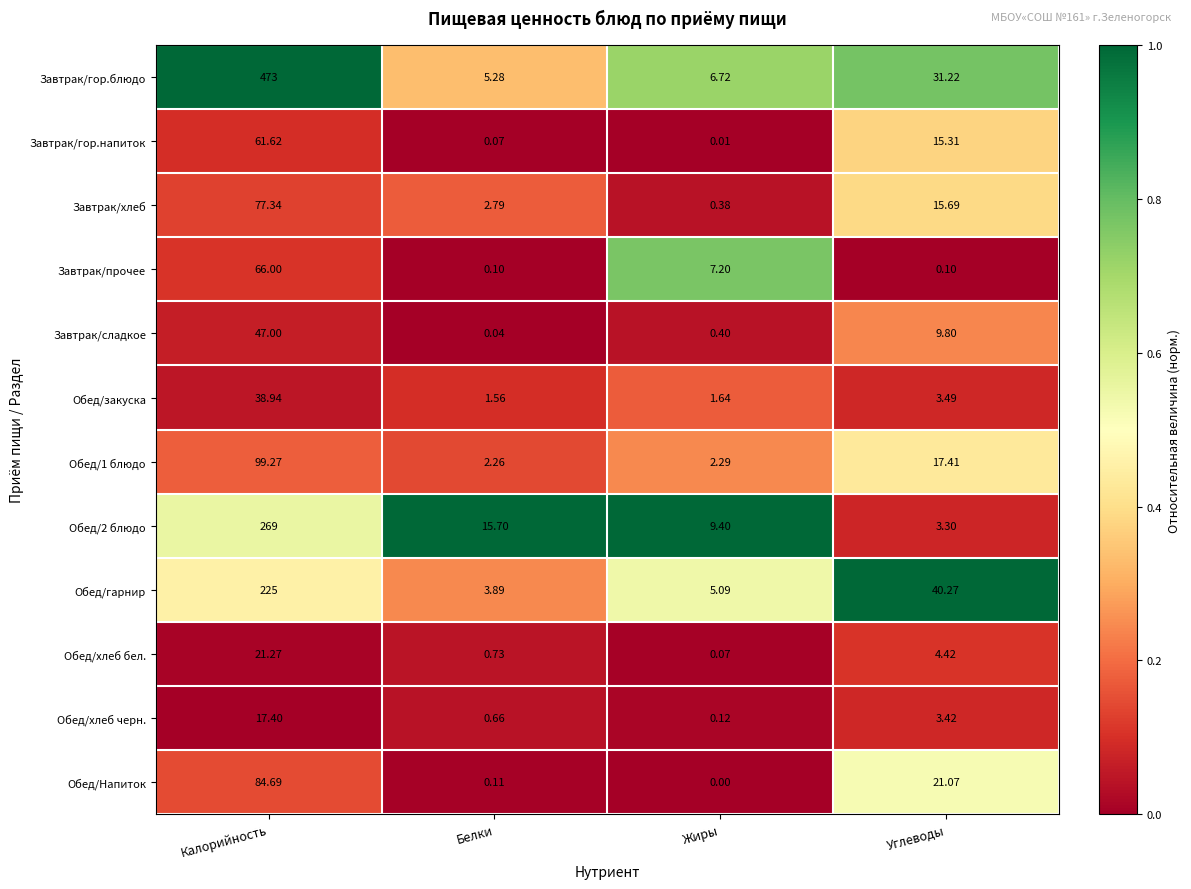

At which label does Завтрак/гор.блюдо reach its minimum?

Белки